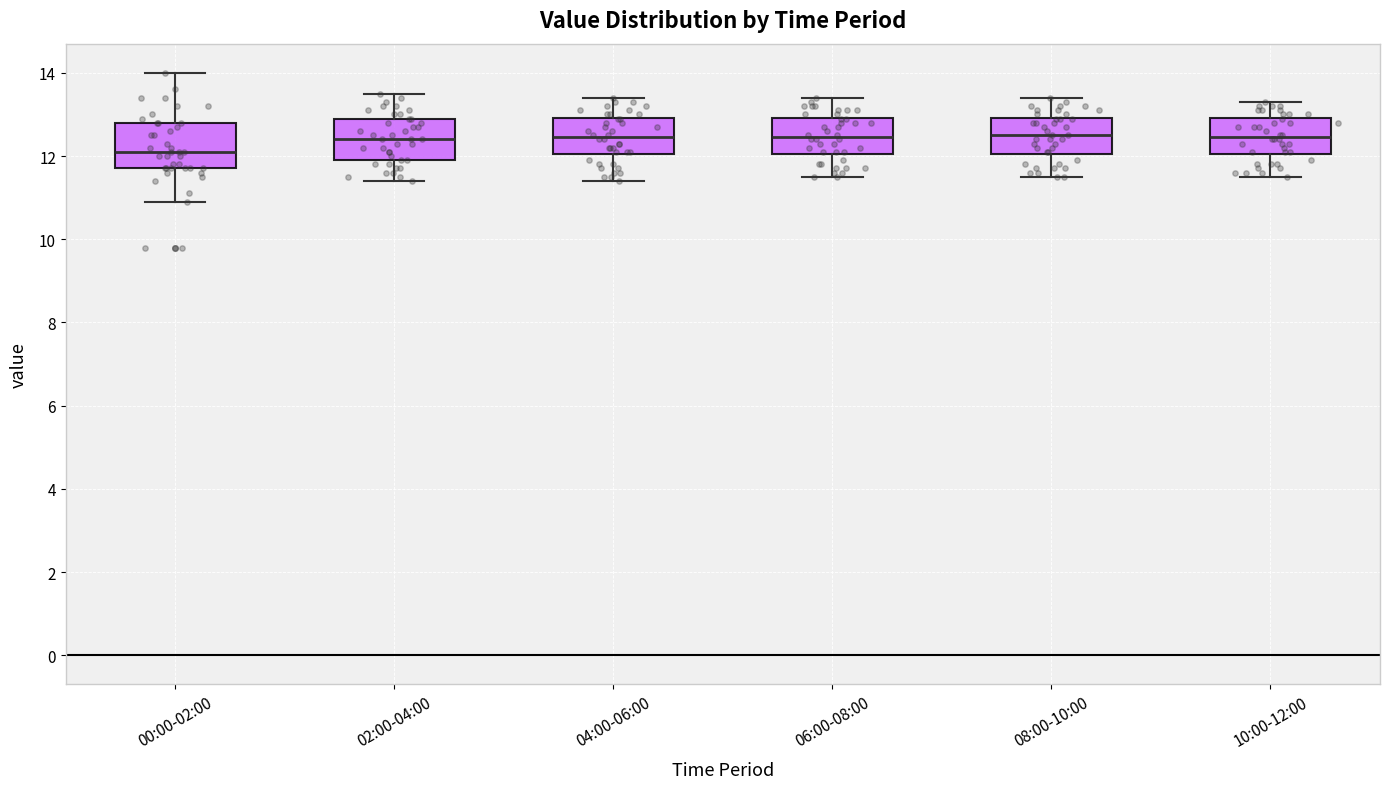

Reading left to right, read every box against the y-axis: the position of its median line, the range the box covers, and the ends of its whiskers. The values are not printed on the chart, so give them approximately, as read against the axis.

00:00-02:00: median 12.2, box 11.8 to 12.8, whiskers 11.0 to 14.0
02:00-04:00: median 12.4, box 12.0 to 13.0, whiskers 11.4 to 13.6
04:00-06:00: median 12.4, box 12.0 to 13.0, whiskers 11.4 to 13.4
06:00-08:00: median 12.4, box 12.0 to 13.0, whiskers 11.6 to 13.4
08:00-10:00: median 12.6, box 12.0 to 13.0, whiskers 11.6 to 13.4
10:00-12:00: median 12.4, box 12.0 to 13.0, whiskers 11.6 to 13.4